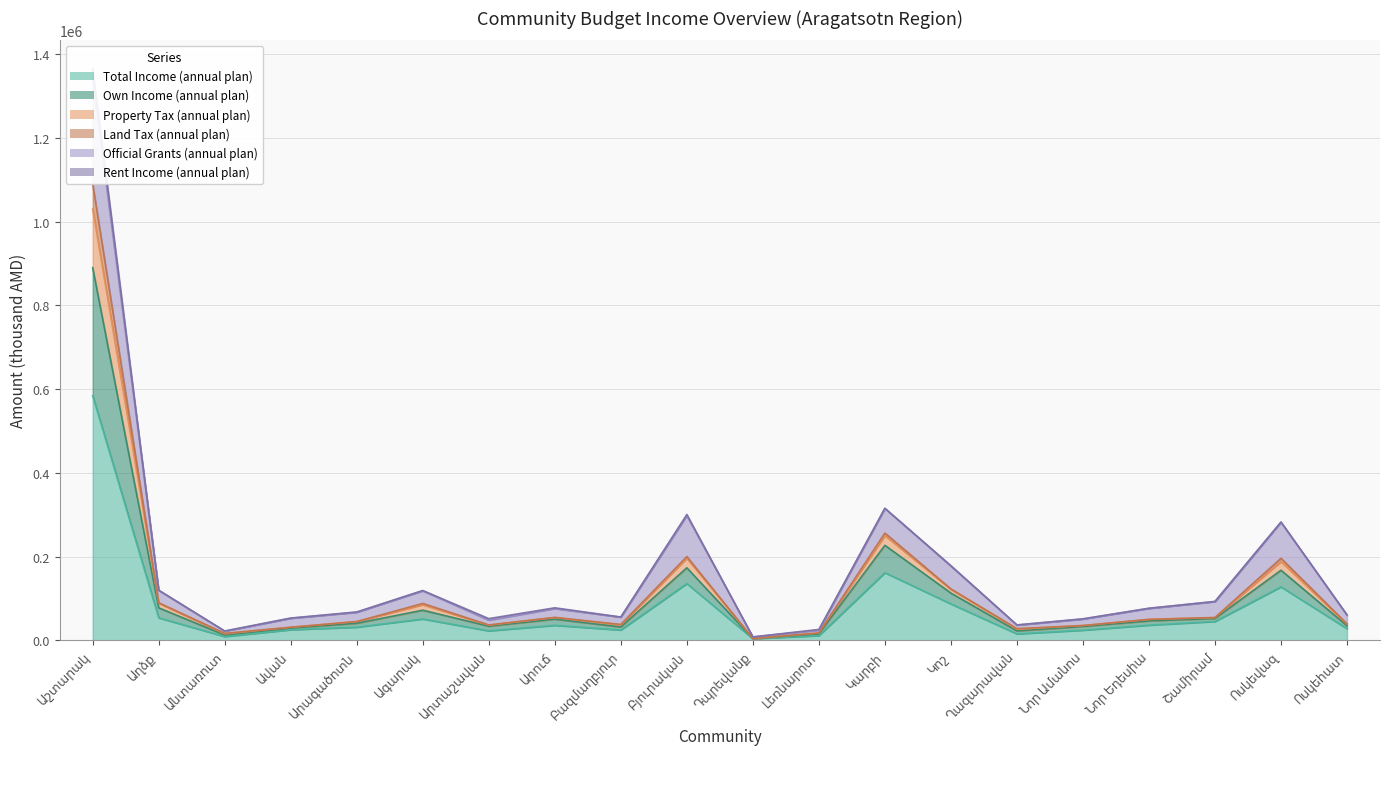

What is the difference between the maximum and minimum values in the Total Income (annual plan) series?

580401.3